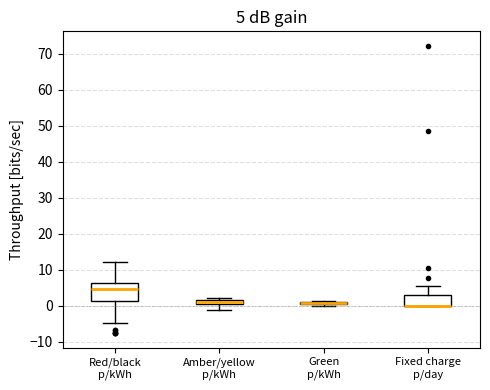

Comparing the boxes themselves (not the whiskers), which one is the tallest?

Red/black p/kWh